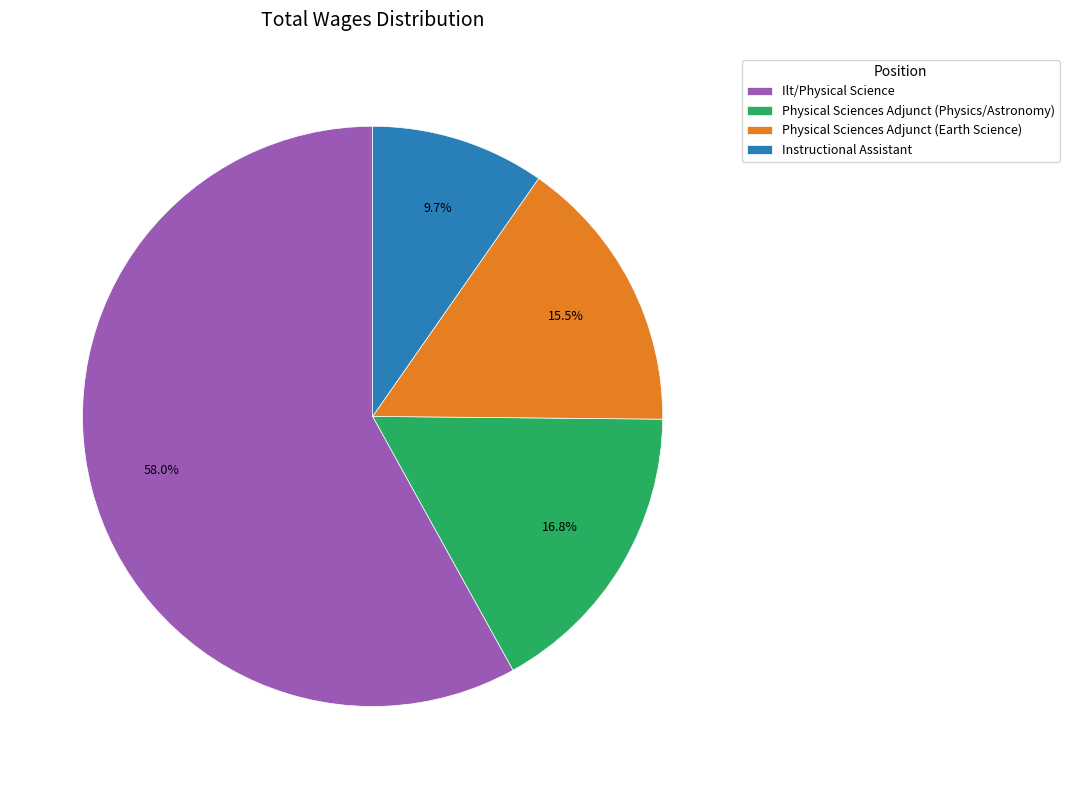

How many slices are in this pie chart?

4